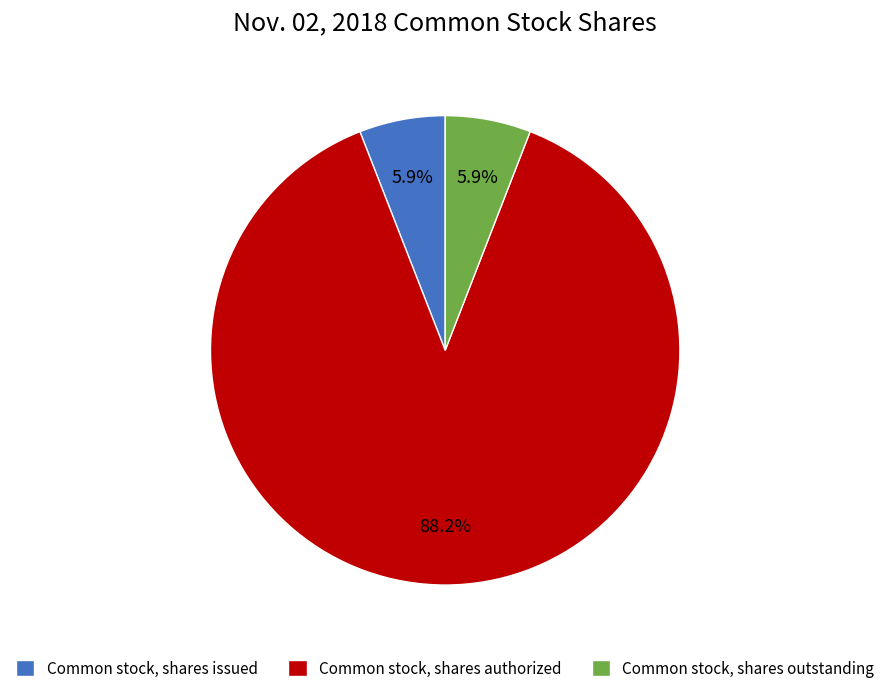

Which has a higher value, Common stock, shares outstanding or Common stock, shares authorized?

Common stock, shares authorized